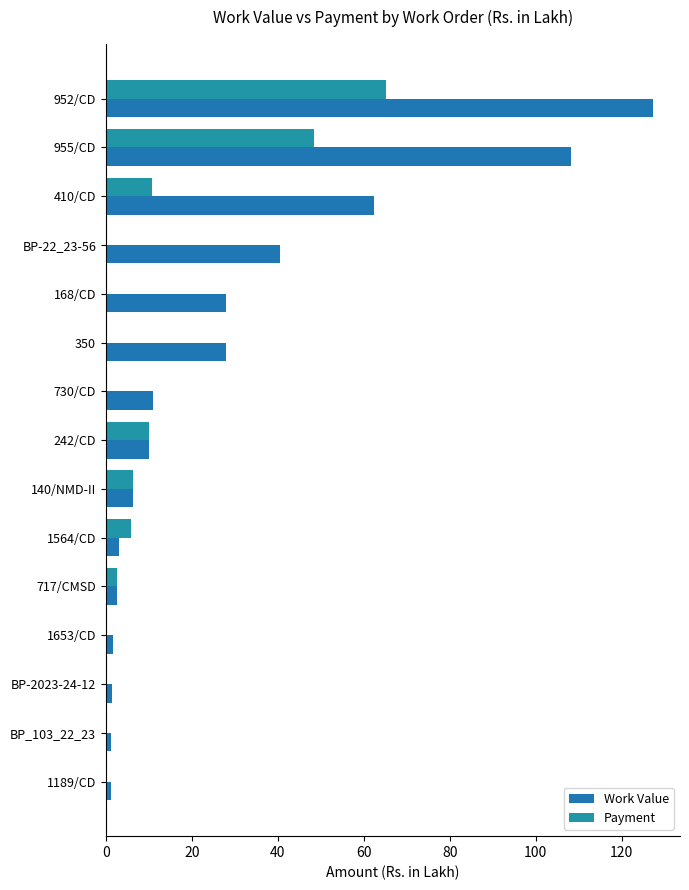

List the series in order of their overall mean, highest first.

Work Value, Payment